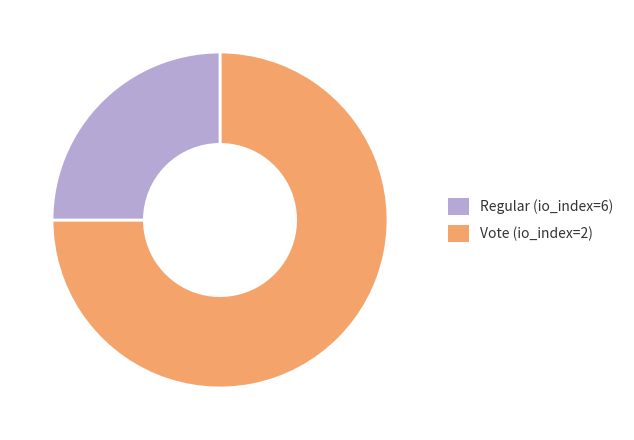

Which has a higher value, Vote (io_index=2) or Regular (io_index=6)?

Regular (io_index=6)